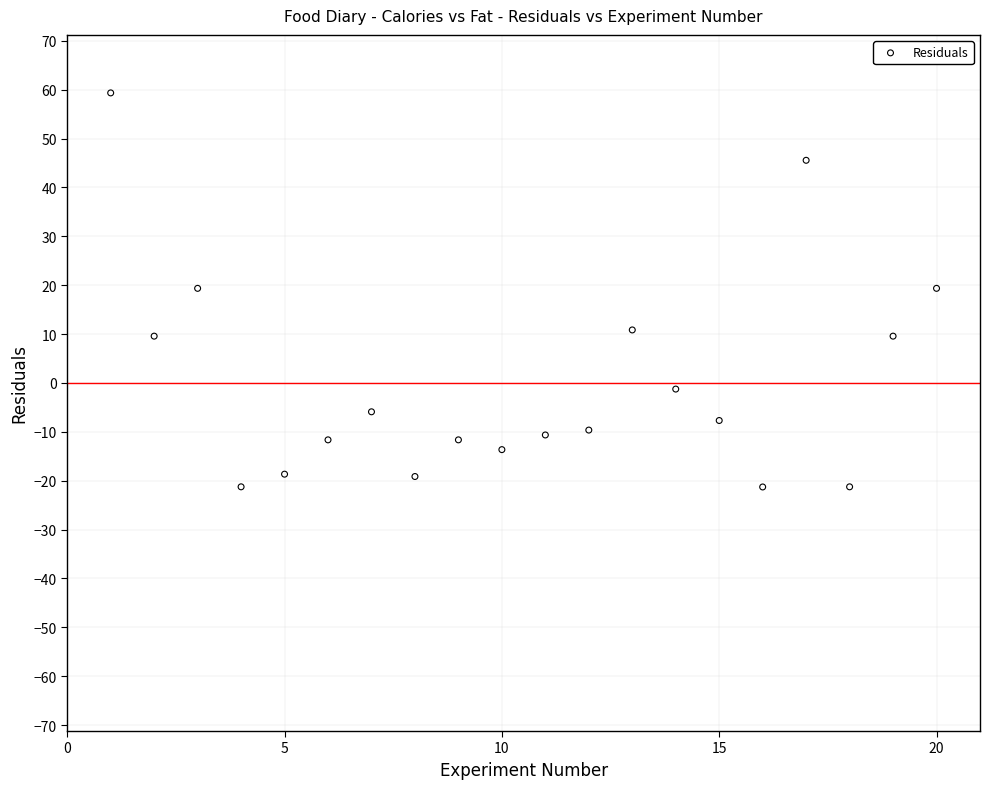

What is the range of X values (max minus min)?

19.0